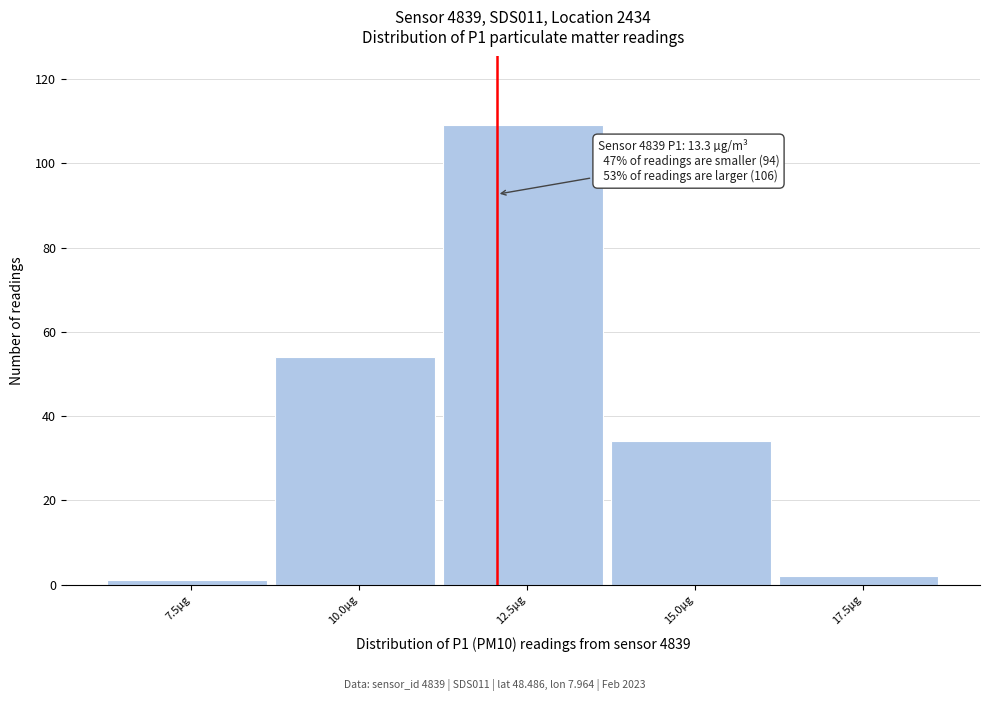

Reading left to right, what are all the values shown in this chart?

7.5µg=1	10.0µg=54	12.5µg=109	15.0µg=34	17.5µg=2